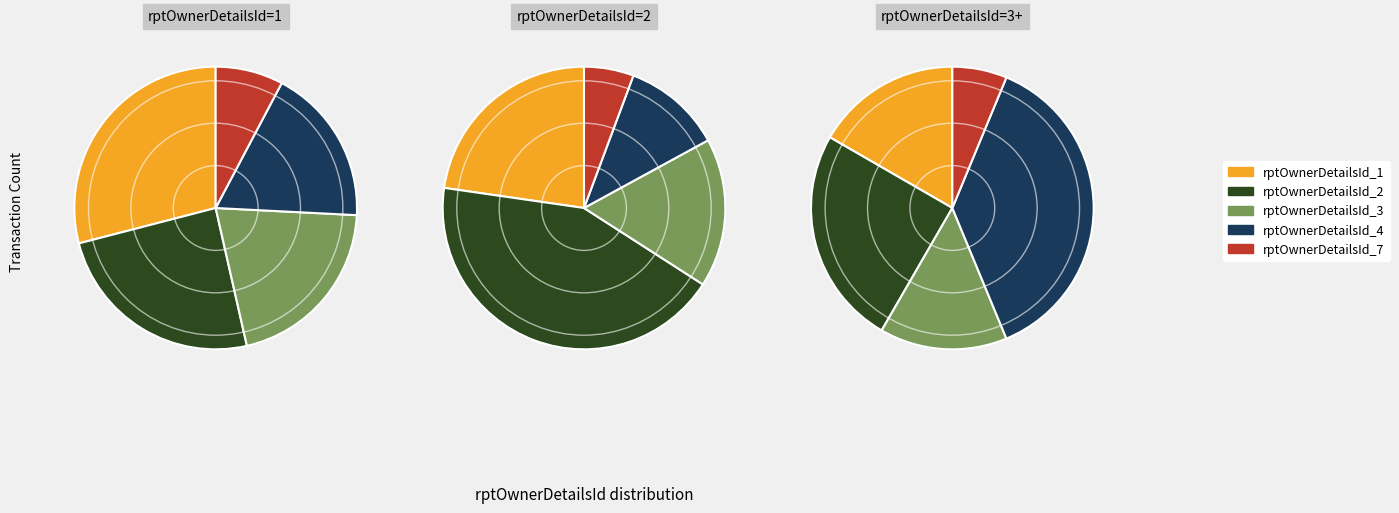

Is the sum of rptOwnerDetailsId_3 and rptOwnerDetailsId_1 greater than half?

No